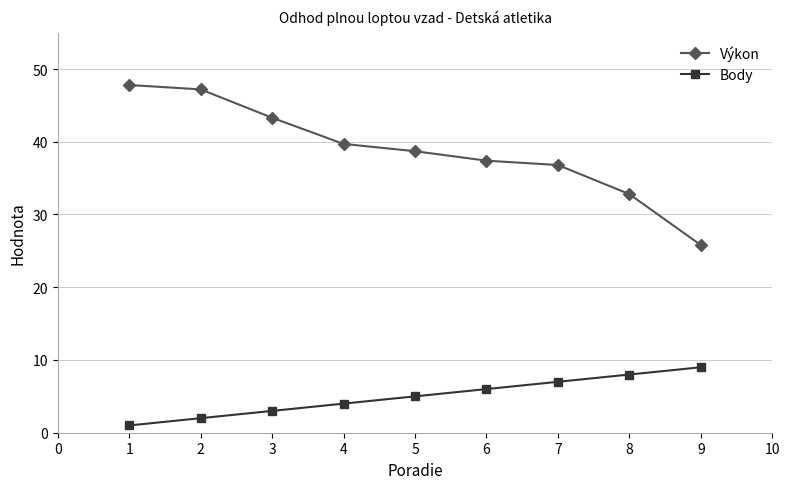

Count the number of categories in the chart.

9